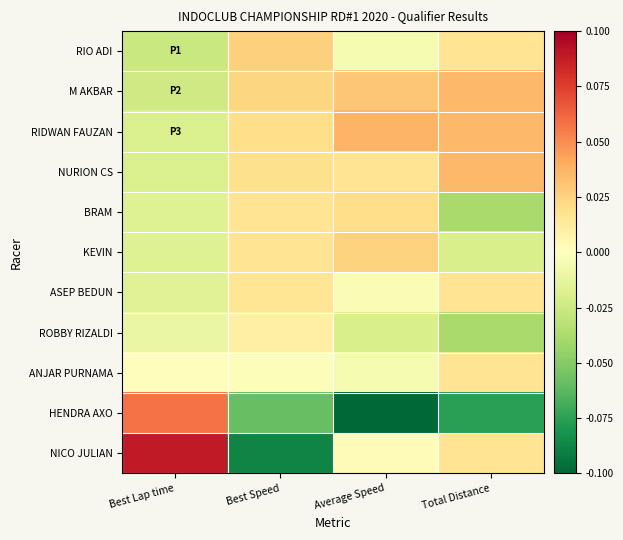

Which series changed the most between Average Speed and Total Distance?

BRAM